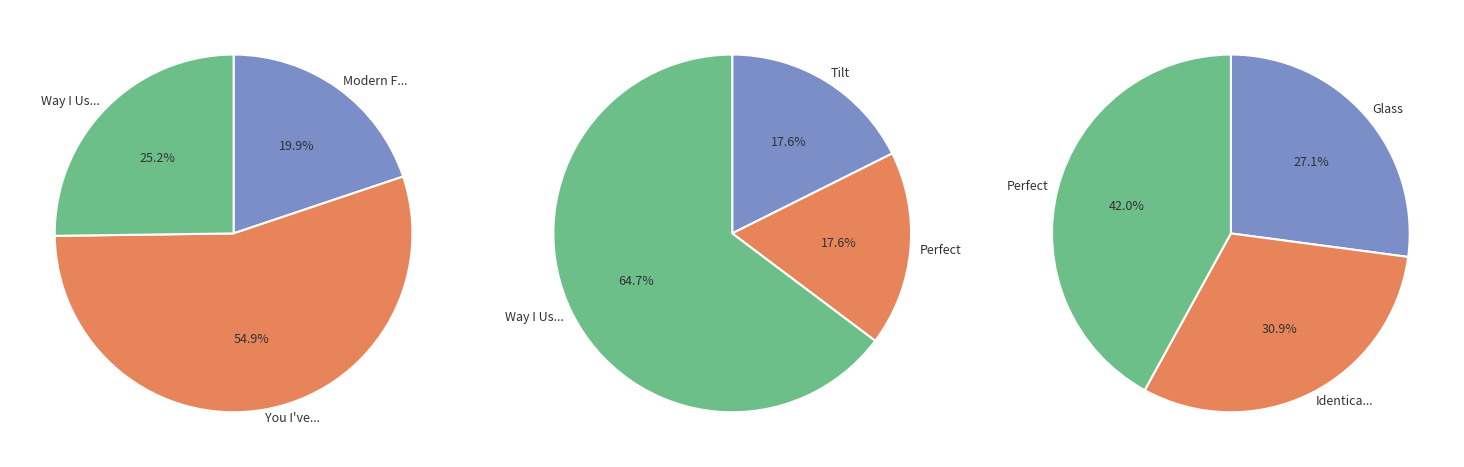

Rank the categories by value from highest to lowest.

You I've Never Known, Way I Used to Be, Modern Faerie Tales Collection, Tilt, Perfect, Identical, Glass